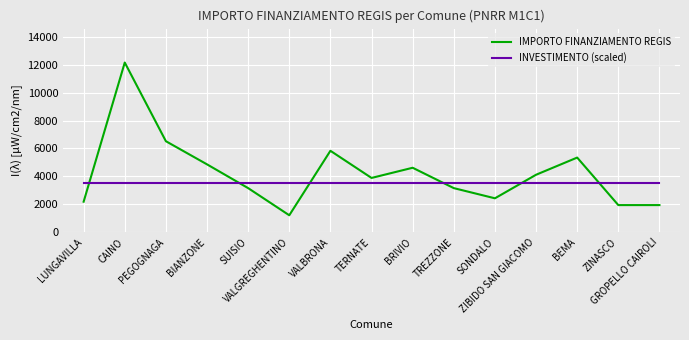

At which label does IMPORTO FINANZIAMENTO REGIS first exceed 3888?

CAINO